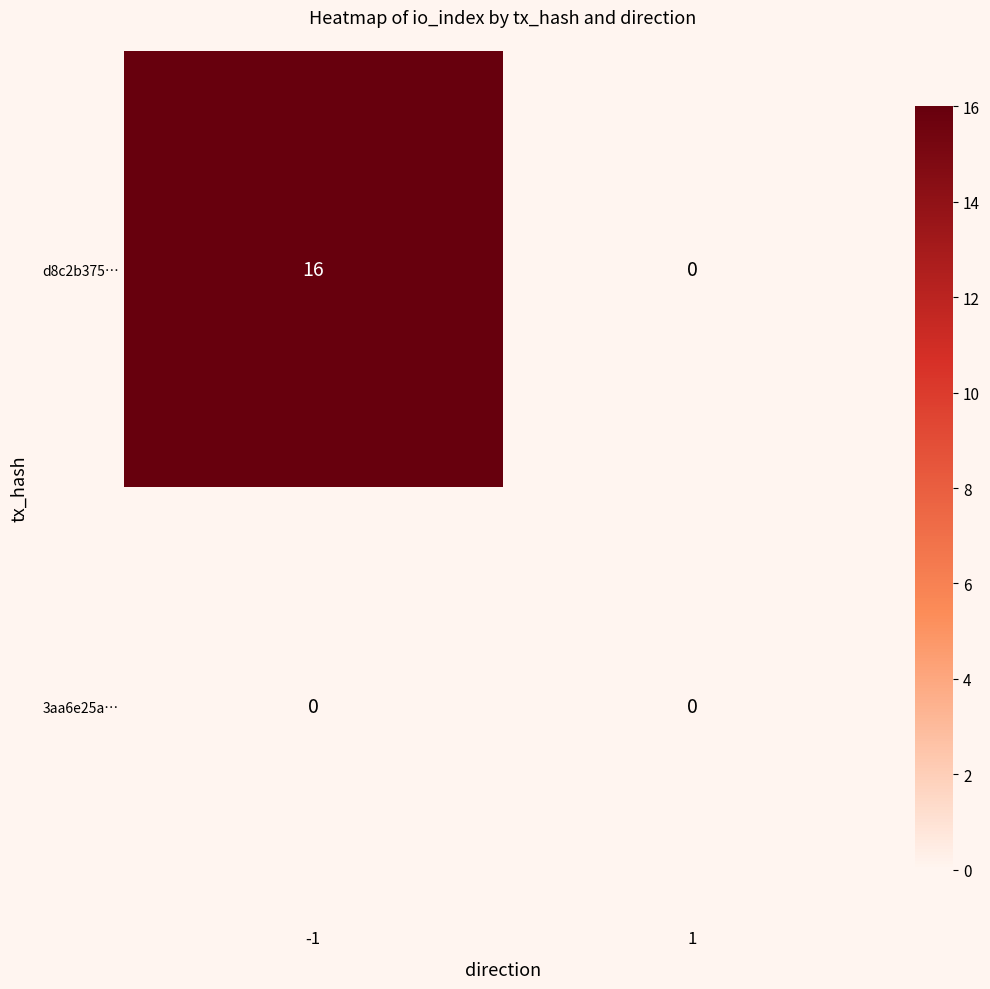

What is the highest value of the d8c2b375… series?

16